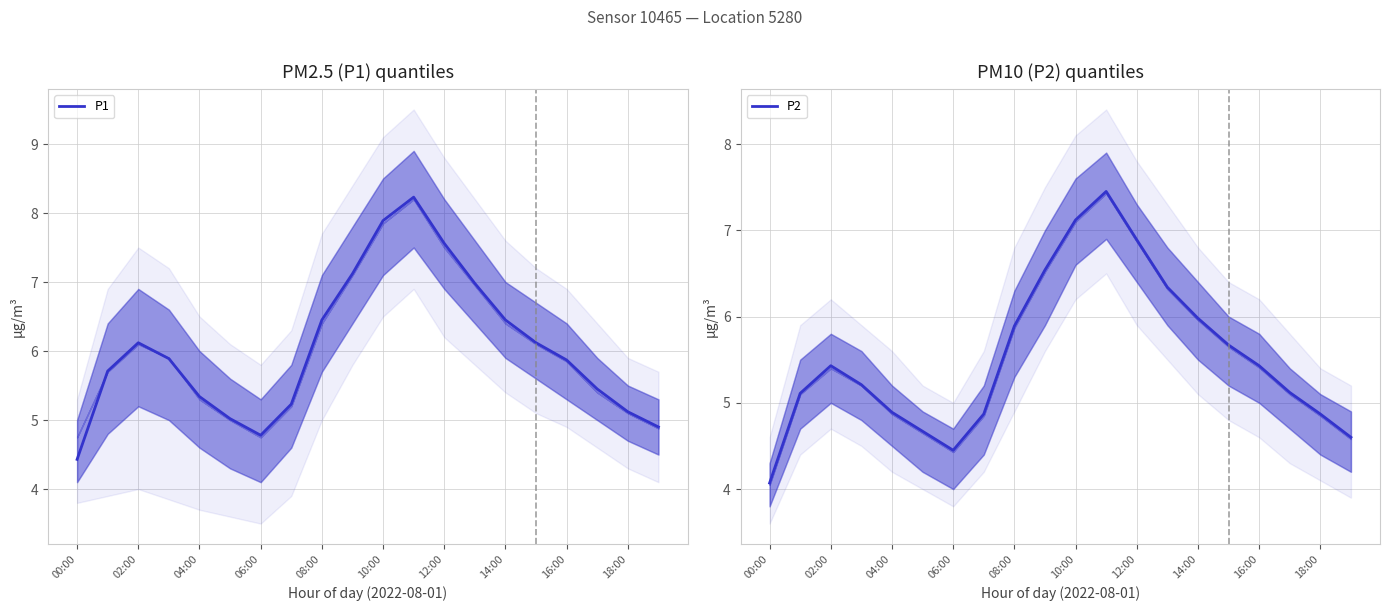

Count the number of data series in this chart.

2